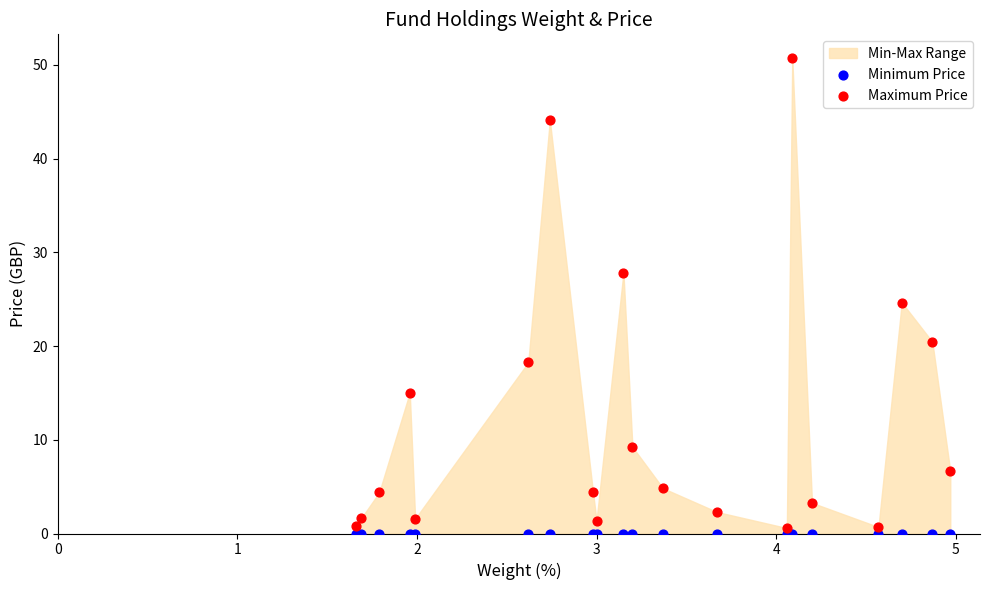

Which series reaches the maximum Y coordinate?

Maximum Price